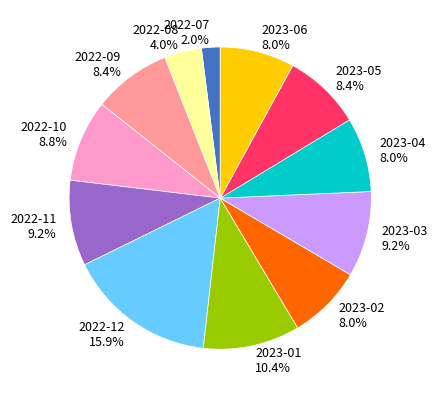

To the nearest percent, what is the combined percentage of 2022-07 and 2022-12?

18%